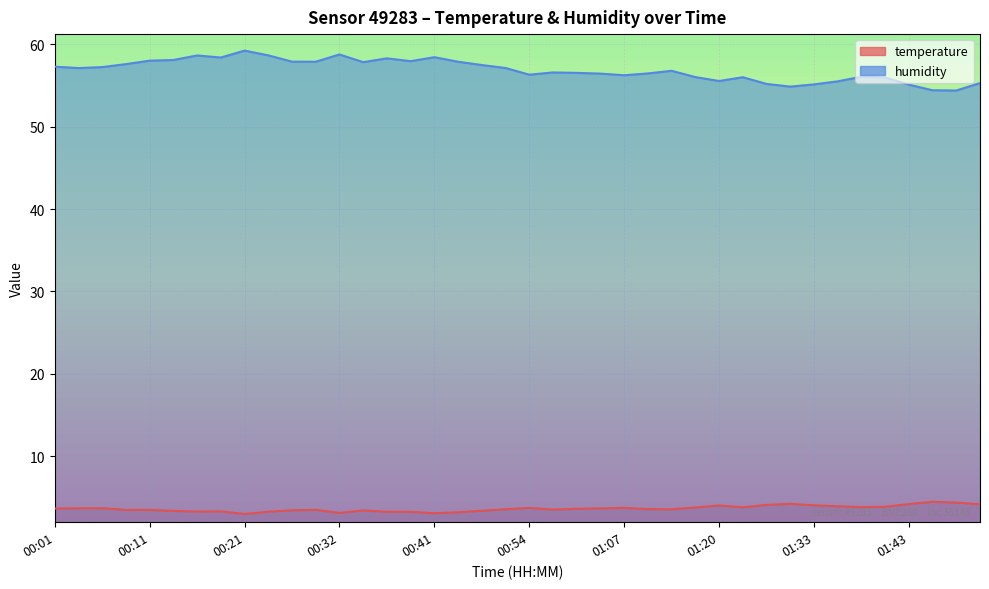

What is the difference between the humidity values at 00:32 and 00:21?

0.5